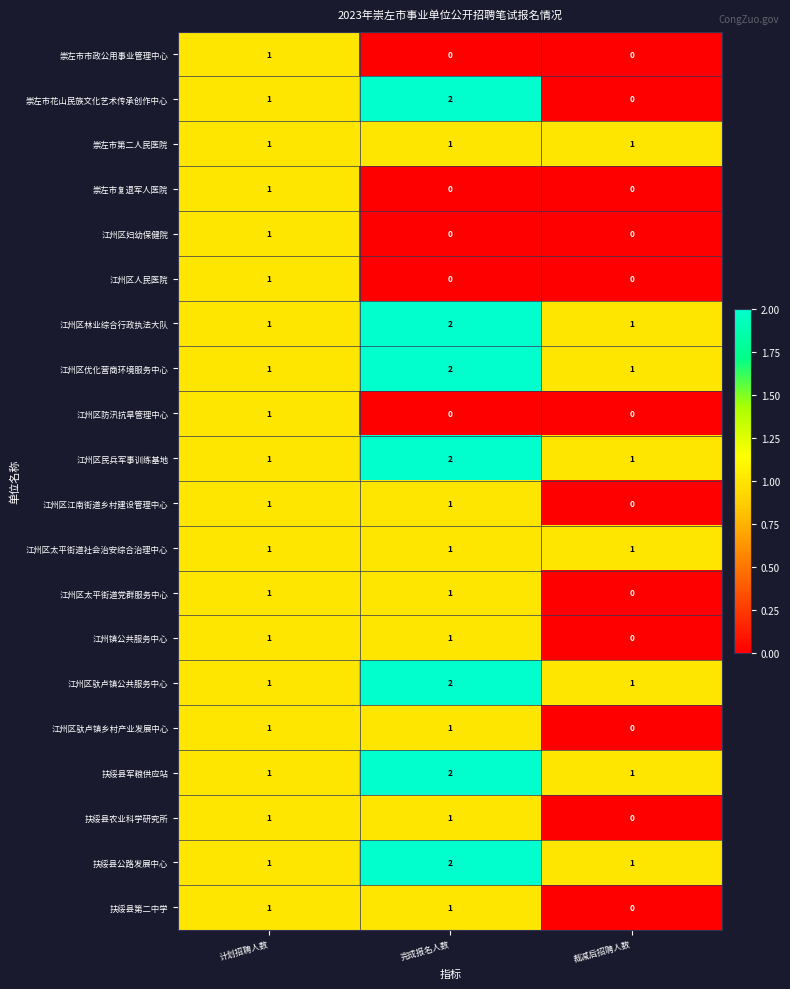

At how many categories does at least one series exceed 0?

3